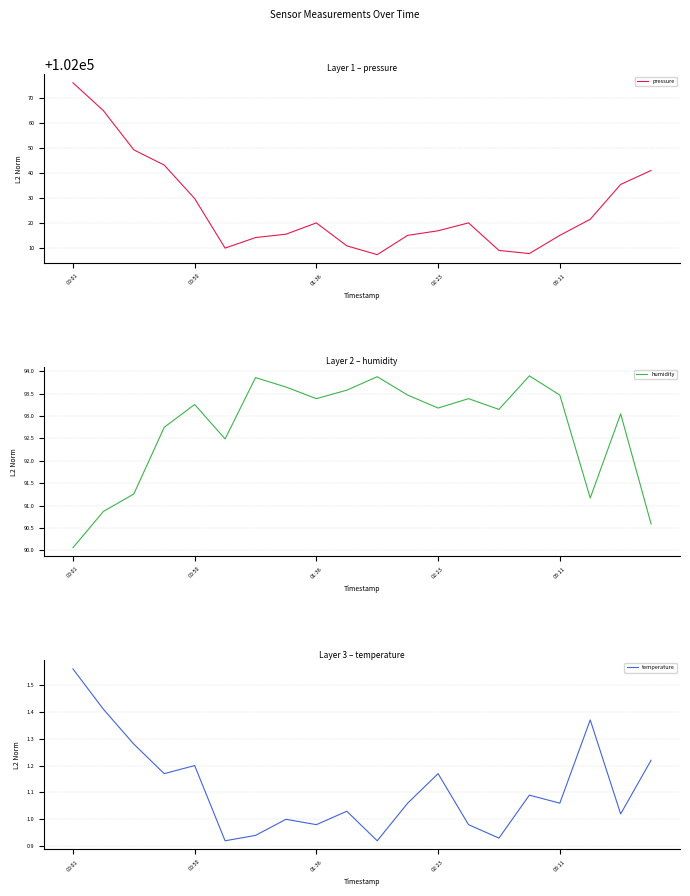

What is the minimum value for pressure?

102007.2